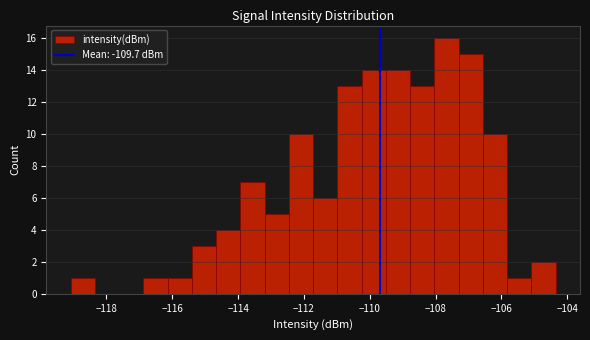

Around what value on the x-axis is the tallest bar? Give the approximate position of its centre, as read against the axis.

-107.6